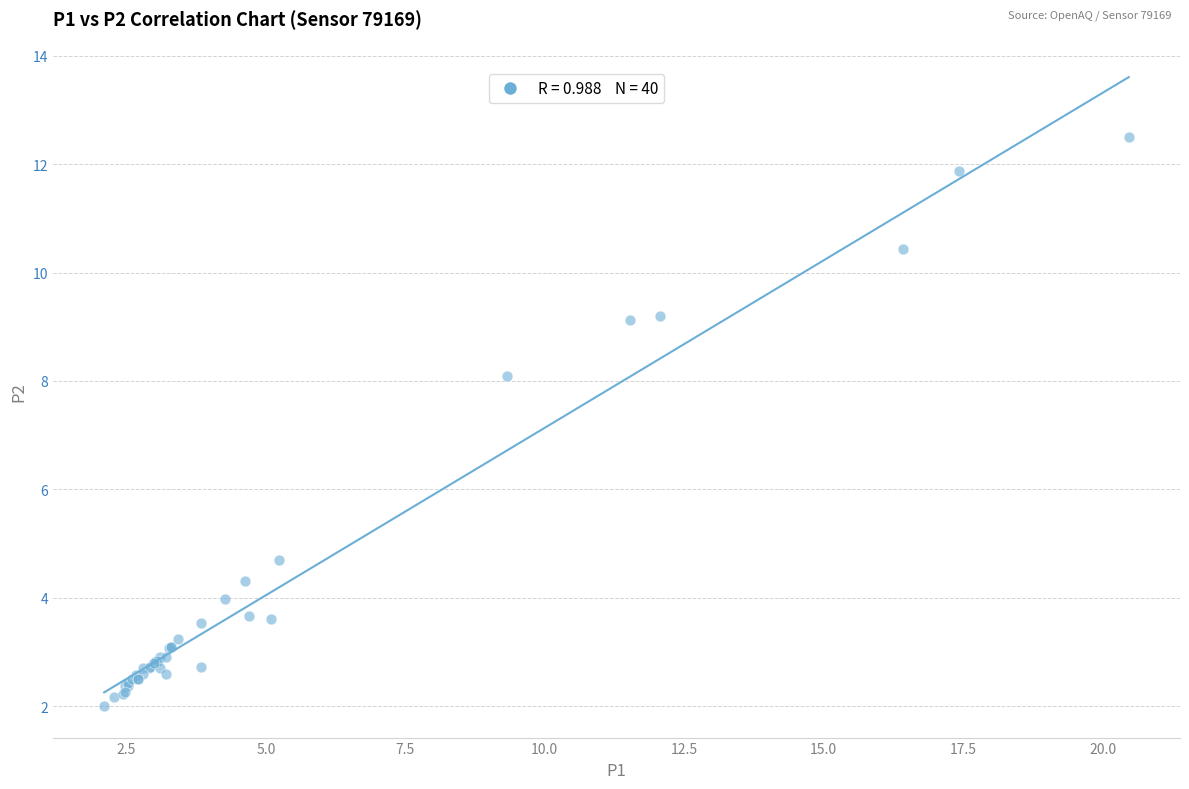

What Y value in the scatter plot is closest to 7?

8.1